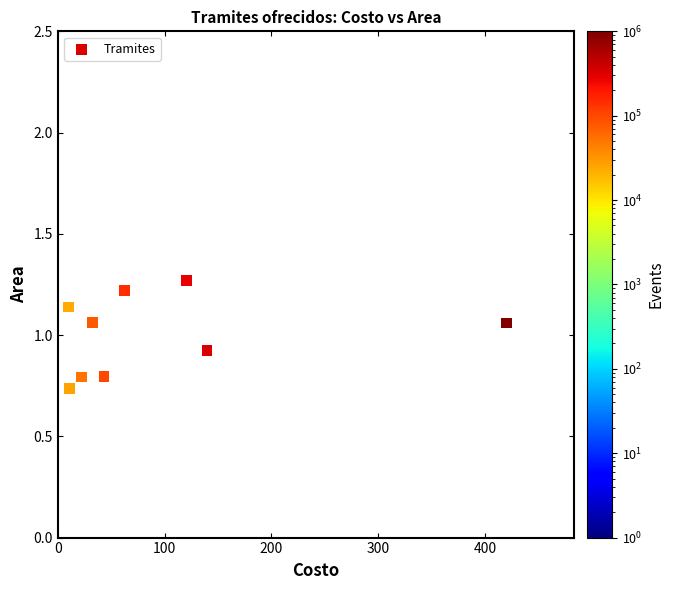

What is the average Y value?

1.0